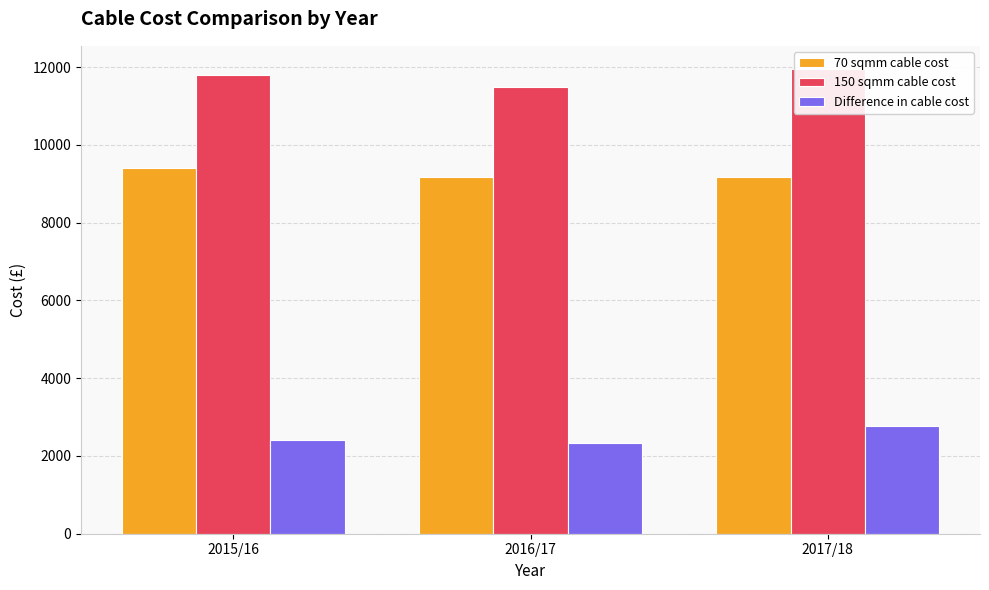

At which category is the sum across all series the highest?

2017/18